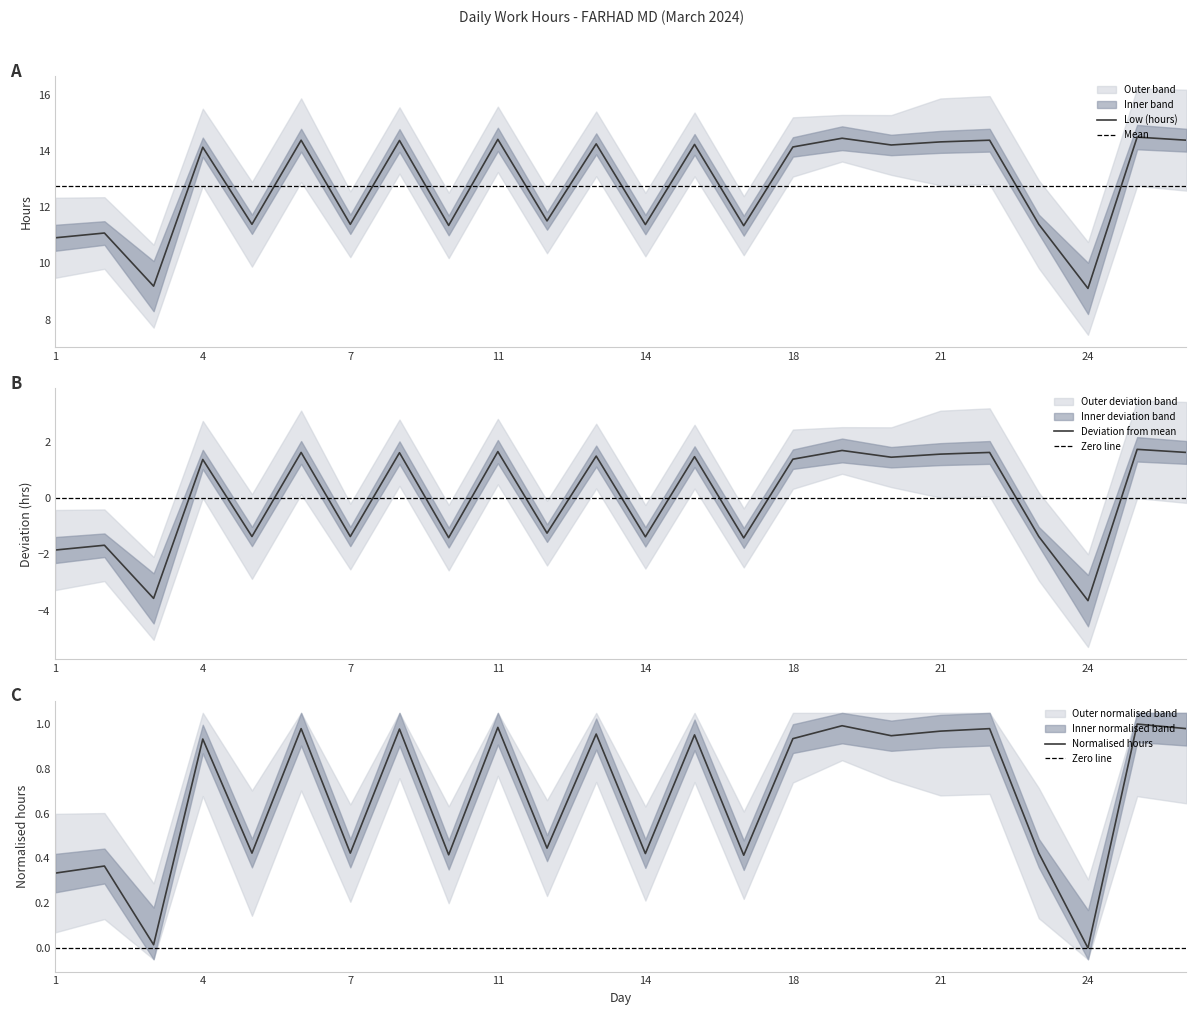

Where does the data first go above 14?

4